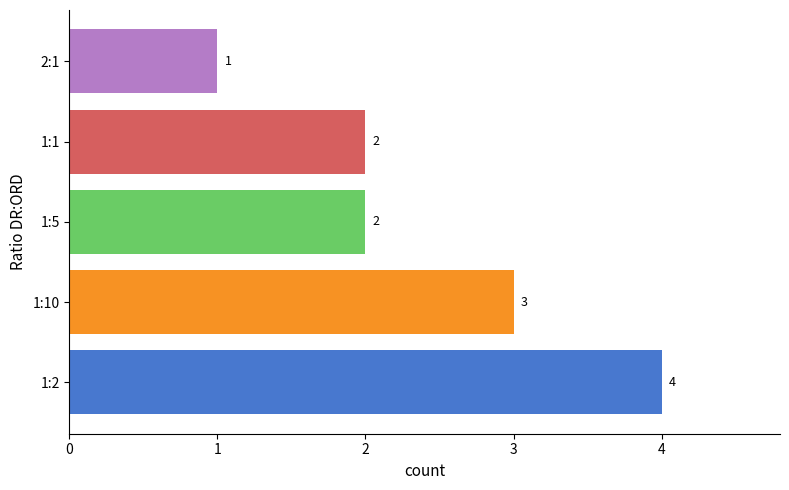

What is the average value?

2